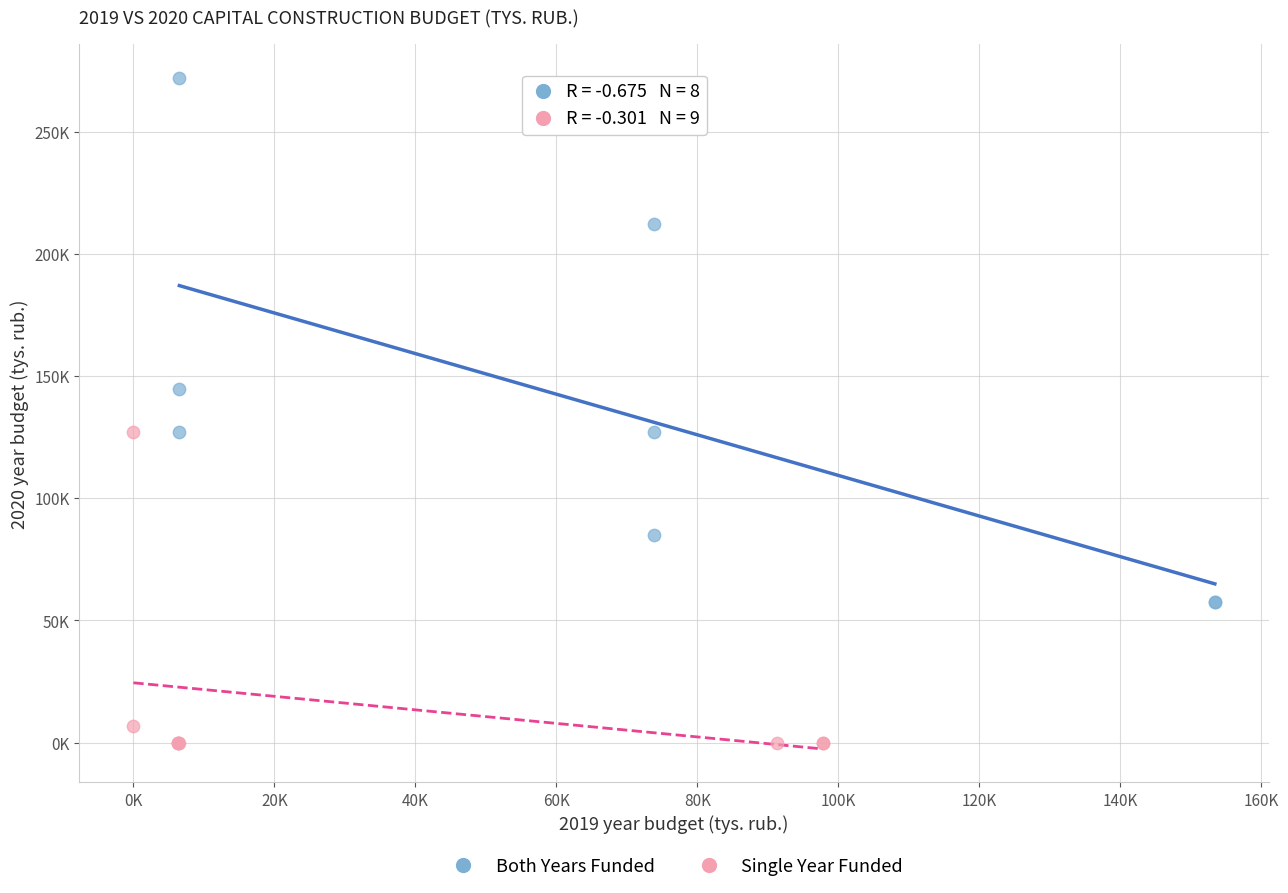

What are all the series names shown in the legend?

Both Years Funded, Single Year Funded